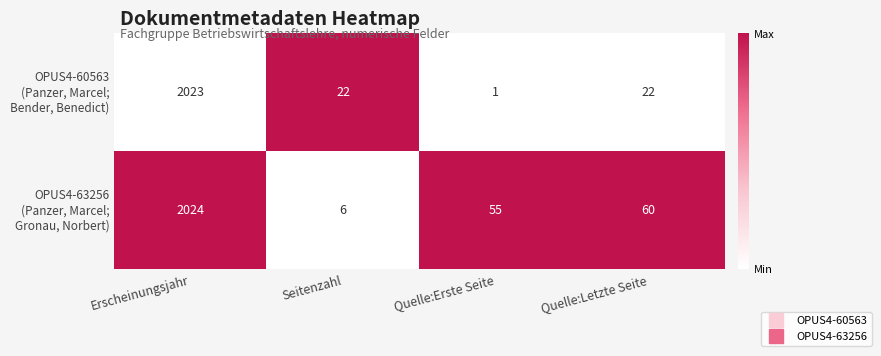

At which category does the chart reach its peak across all series?

Erscheinungsjahr